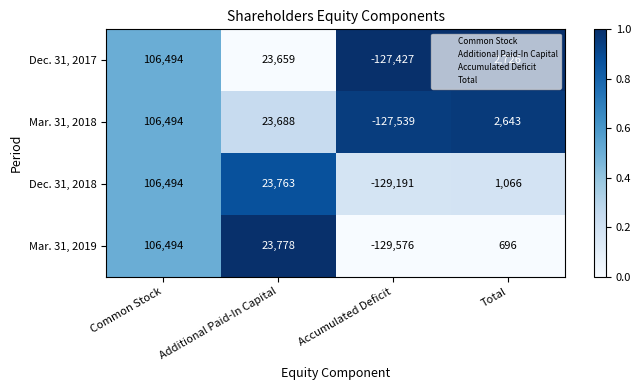

What is the lowest value of the Mar. 31, 2018 series?

-127539